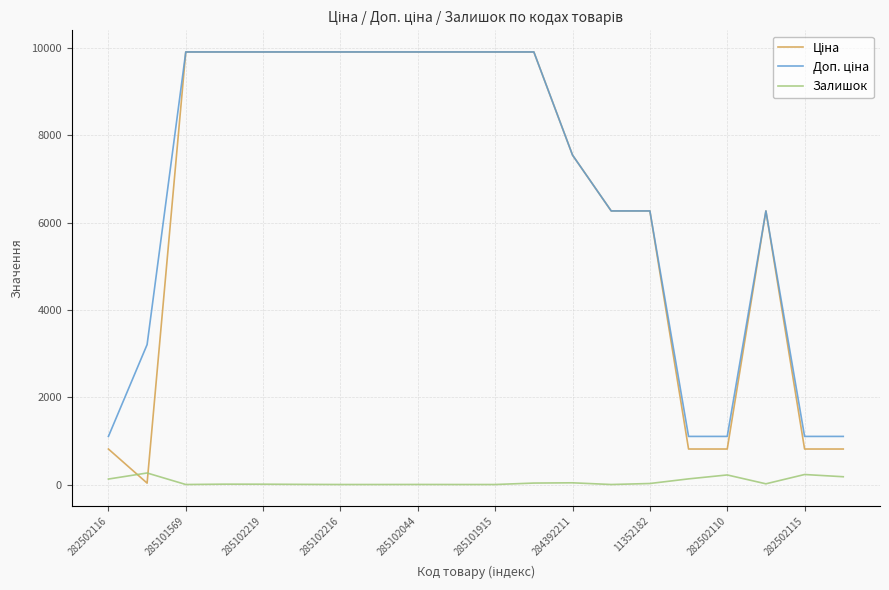

What is the highest value of the Залишок series?

264.0